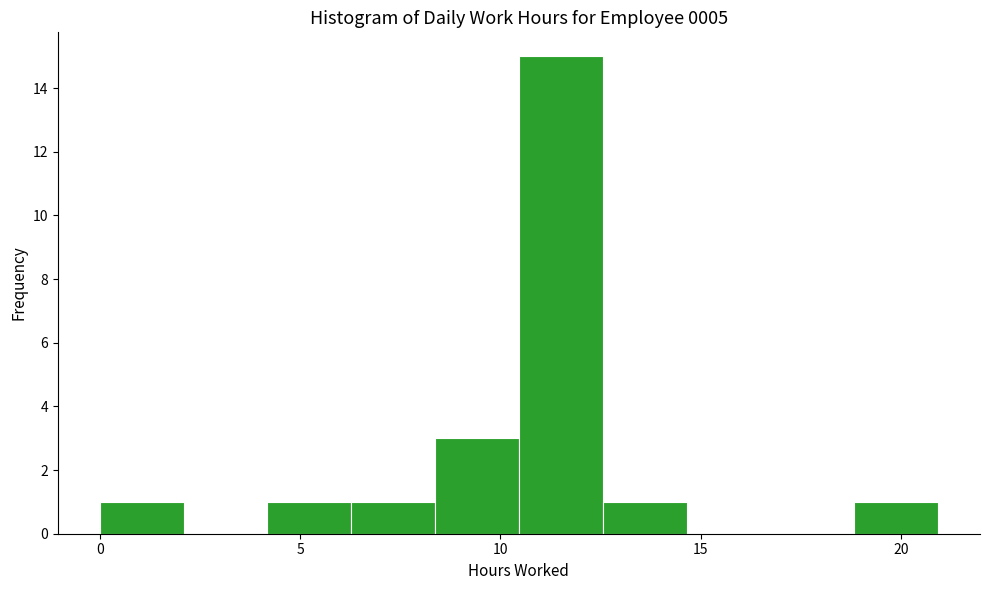

Reading left to right, list every bar in this chart as the range it spans on the x-axis followed by its height. Neither the bar edges nor the heights are printed on the chart, so give them approximately, as read against the axes.

0.0 to 2.0: 1
2.0 to 4.0: 0
4.0 to 6.5: 1
6.5 to 8.5: 1
8.5 to 10.5: 3
10.5 to 12.5: 15
12.5 to 14.5: 1
14.5 to 16.5: 0
16.5 to 19.0: 0
19.0 to 21.0: 1